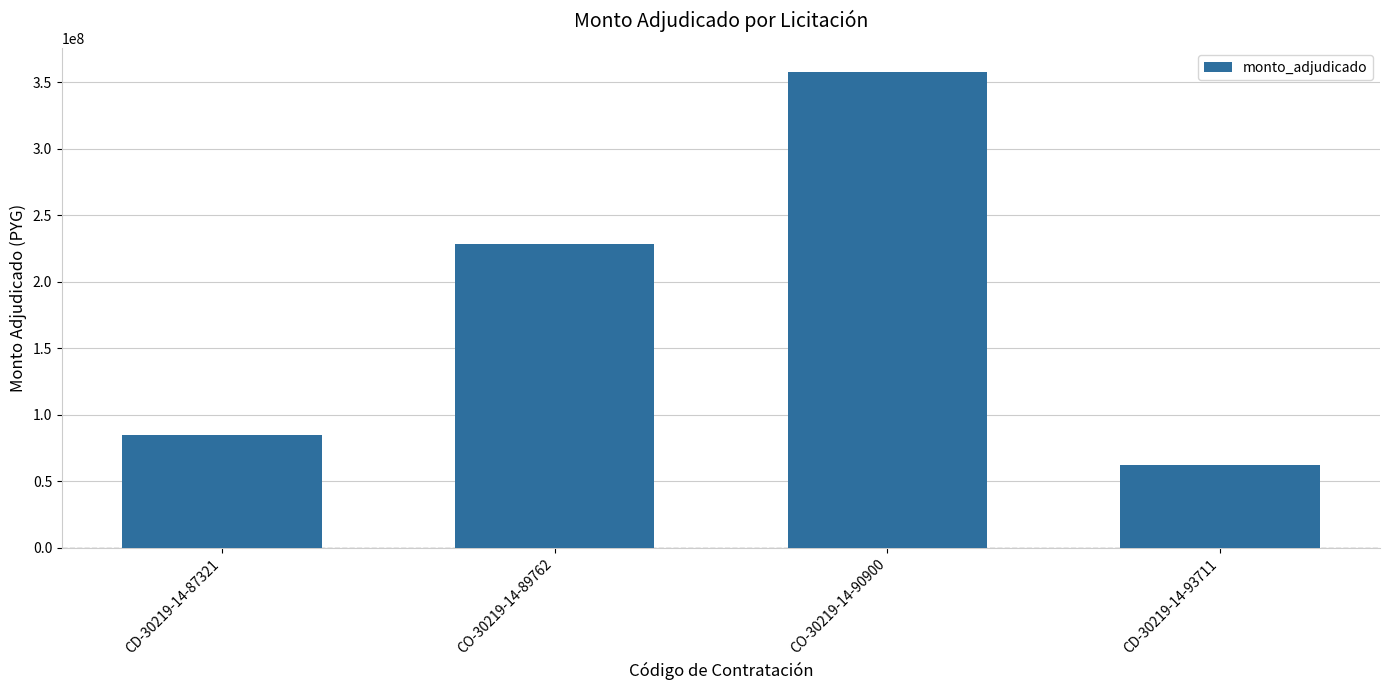

Does the chart contain stacked bars?

No